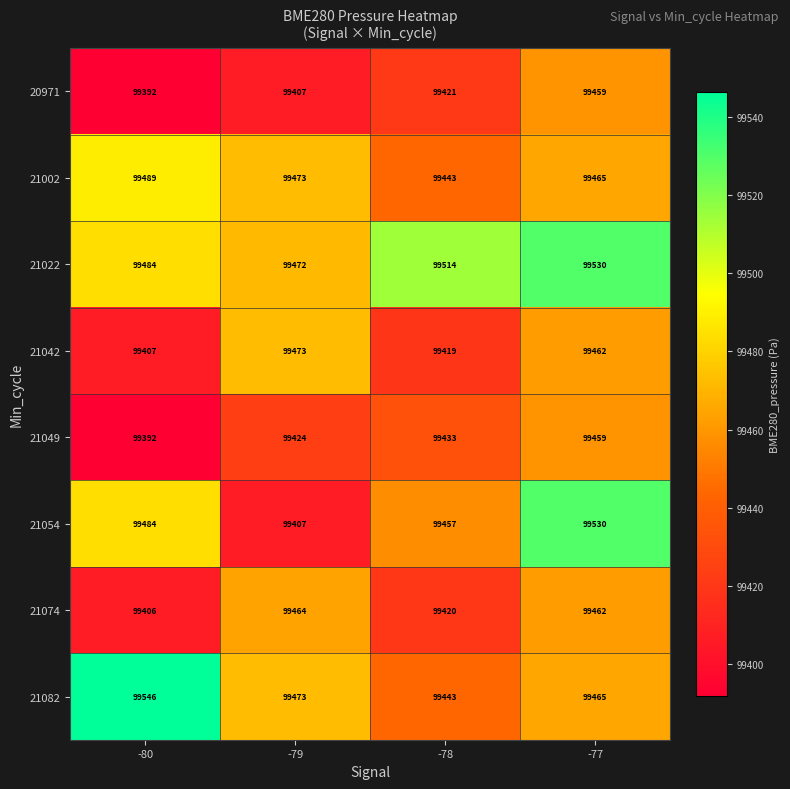

What is the difference between the maximum and minimum values in the 21054 series?

123